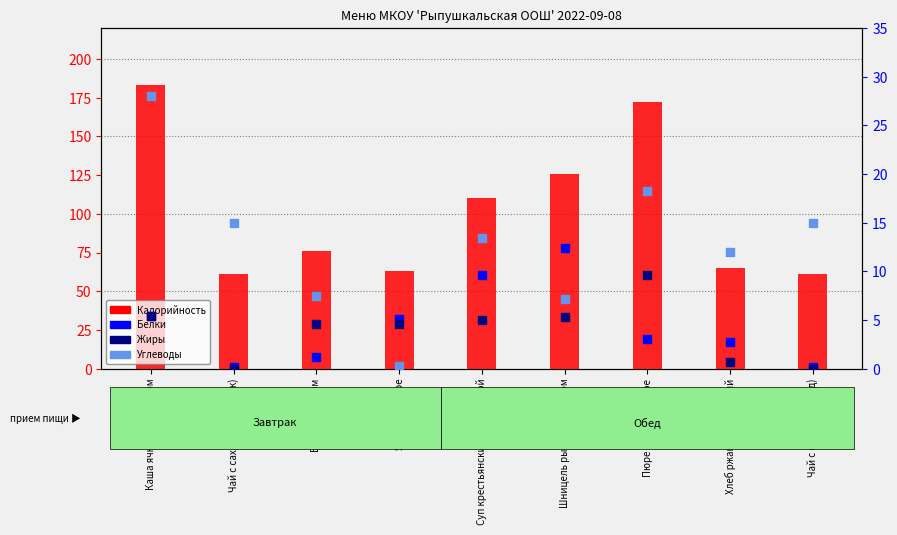

At how many categories does at least one series exceed 125?

3